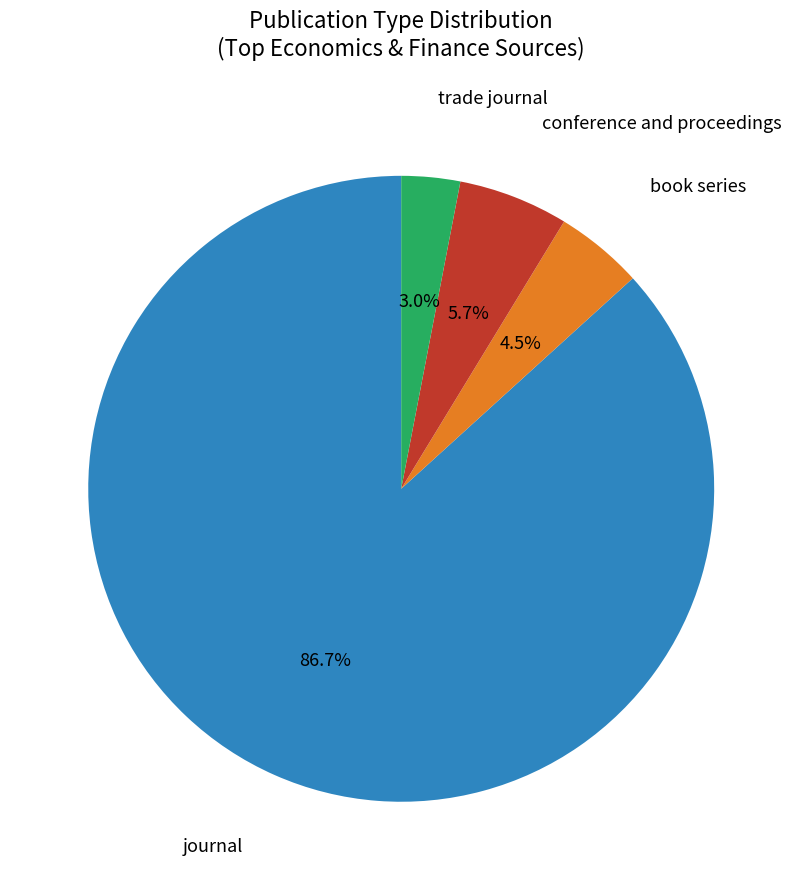

Is there a majority slice in this chart?

Yes